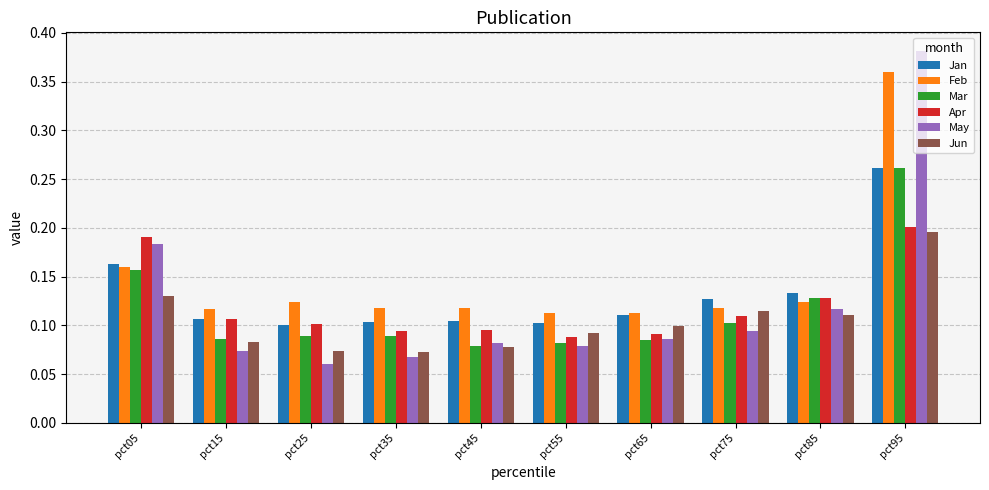

Which category has the highest value across all series?

pct95